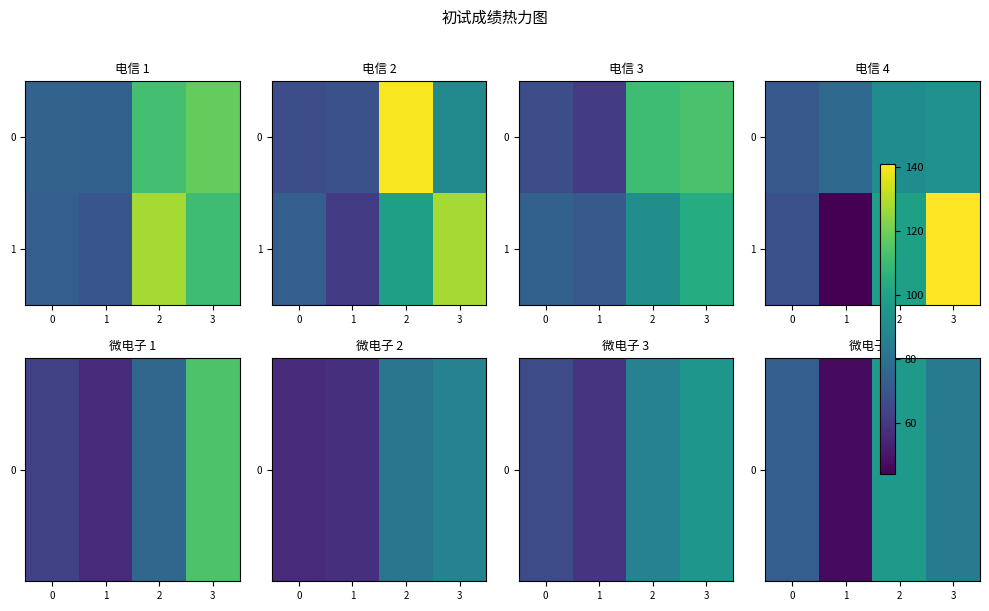

Is it true that 0 equals 84 at 3?

True